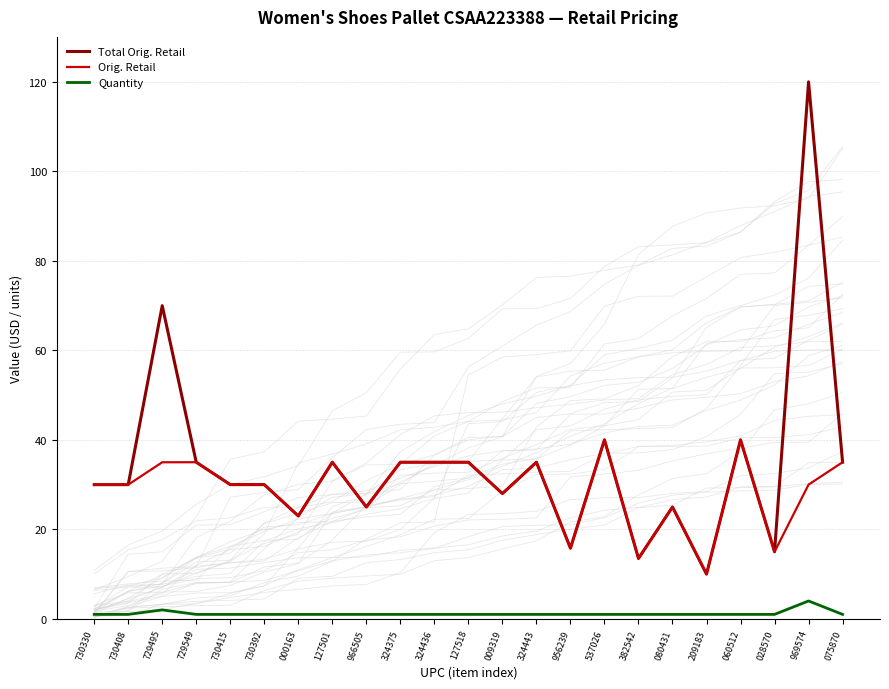

Between 127518 and 730408, which is larger?

127518